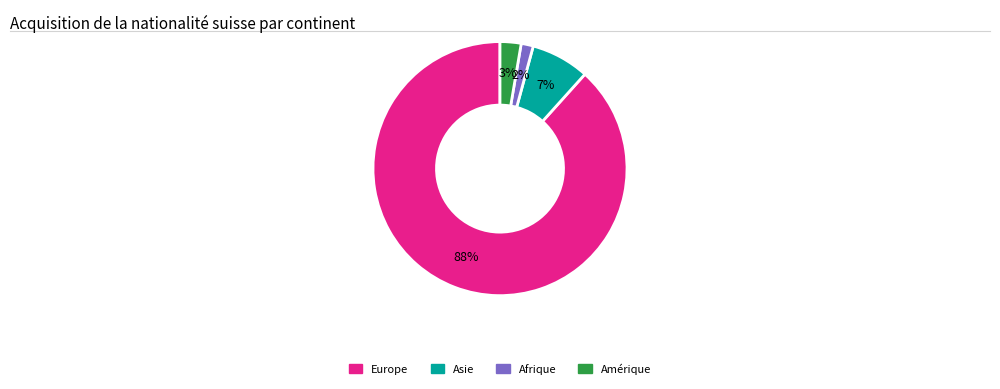

Which slice is the smallest?

Afrique